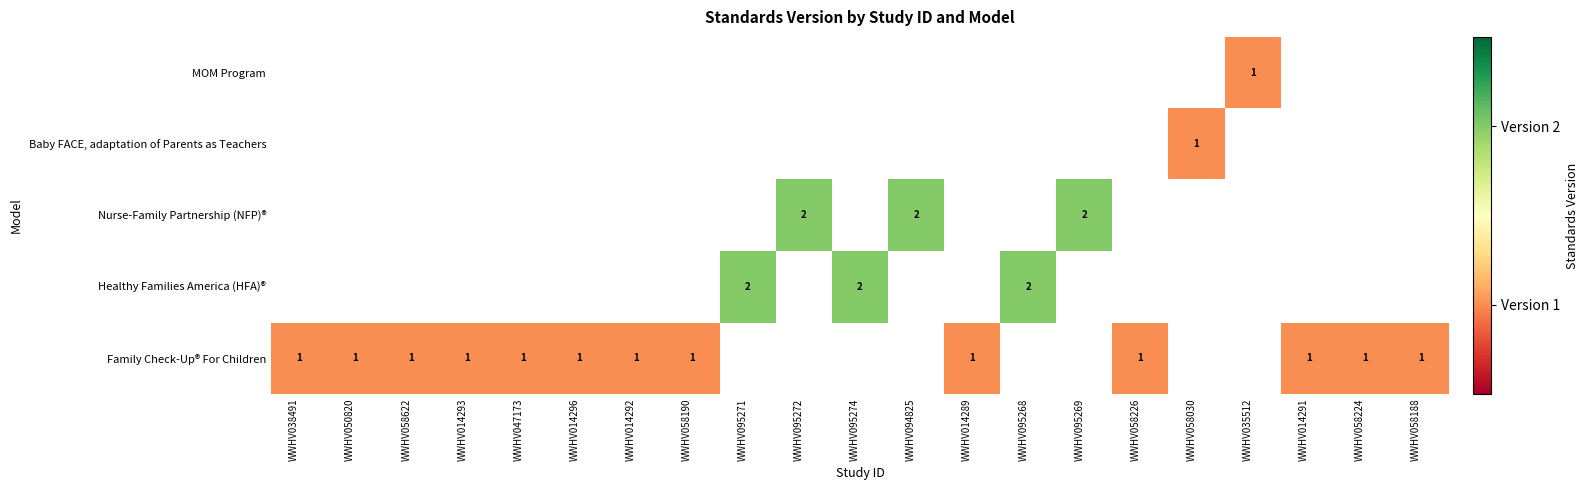

Between WWHV014292 and WWHV058190, which is larger?

WWHV014292